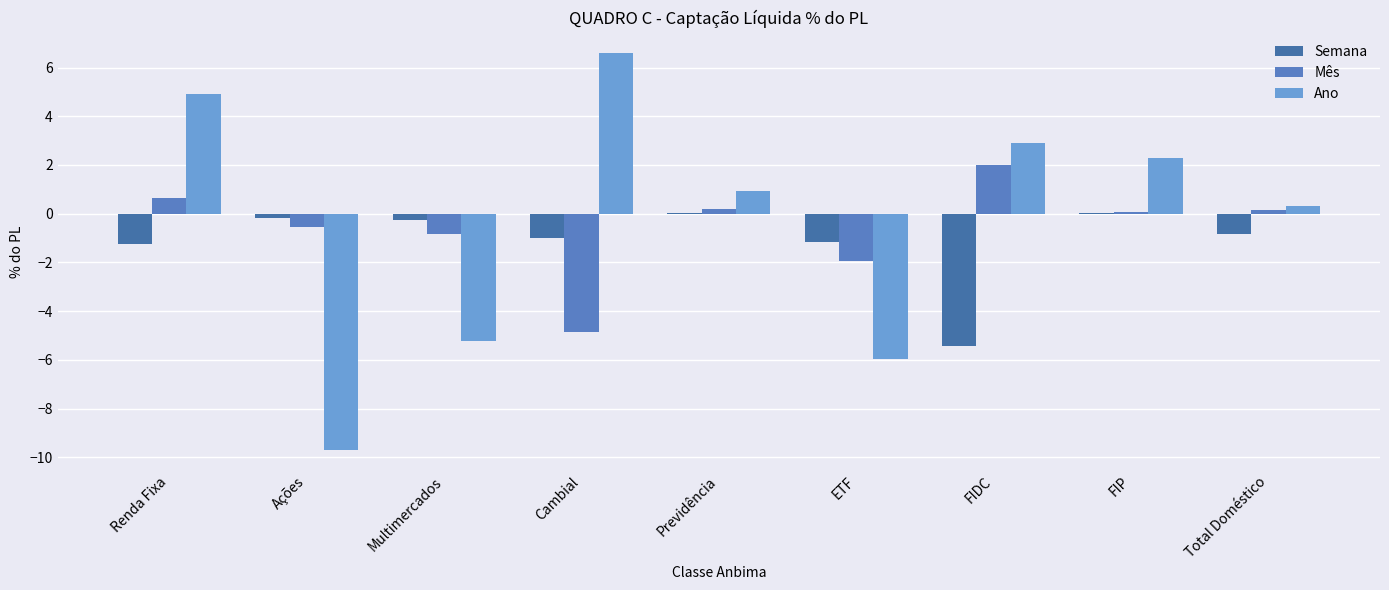

Are the bars grouped side by side (vs. stacked)?

Yes